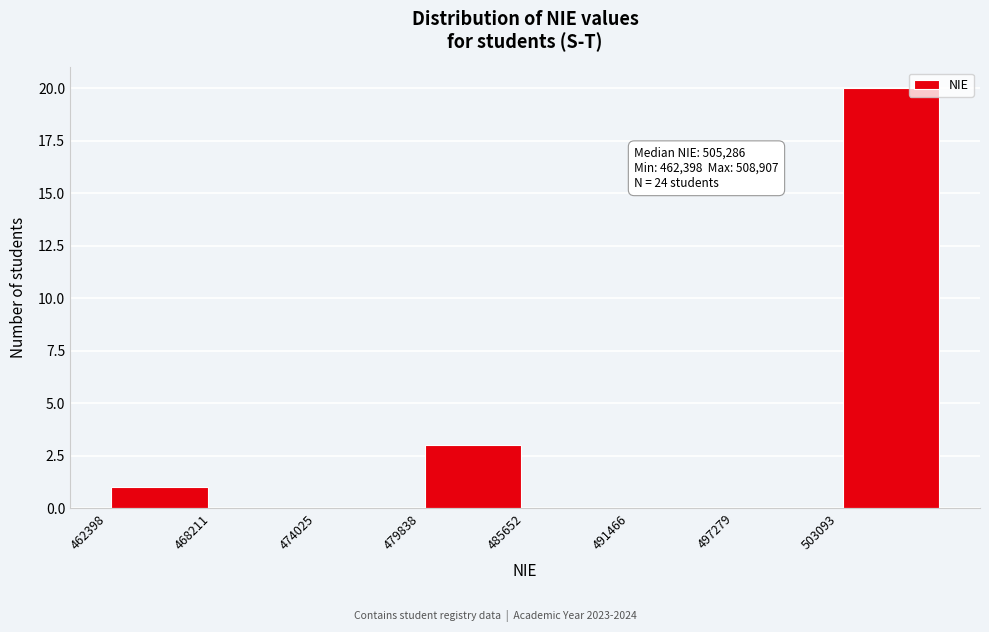

Which range on the x-axis has the tallest bar?

503000 to 509000